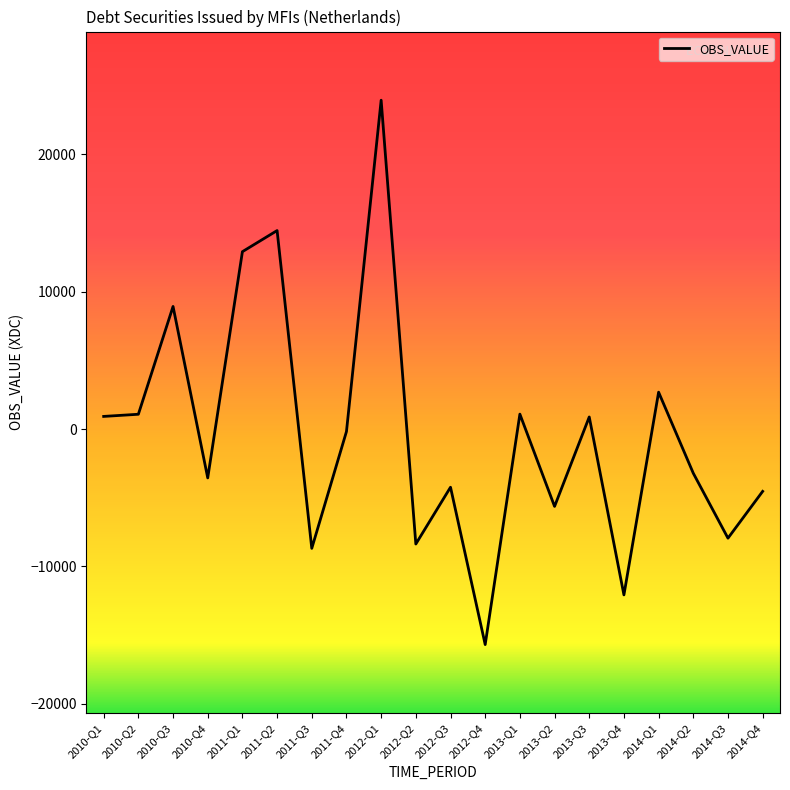

What is the difference between the maximum and minimum values?

39647